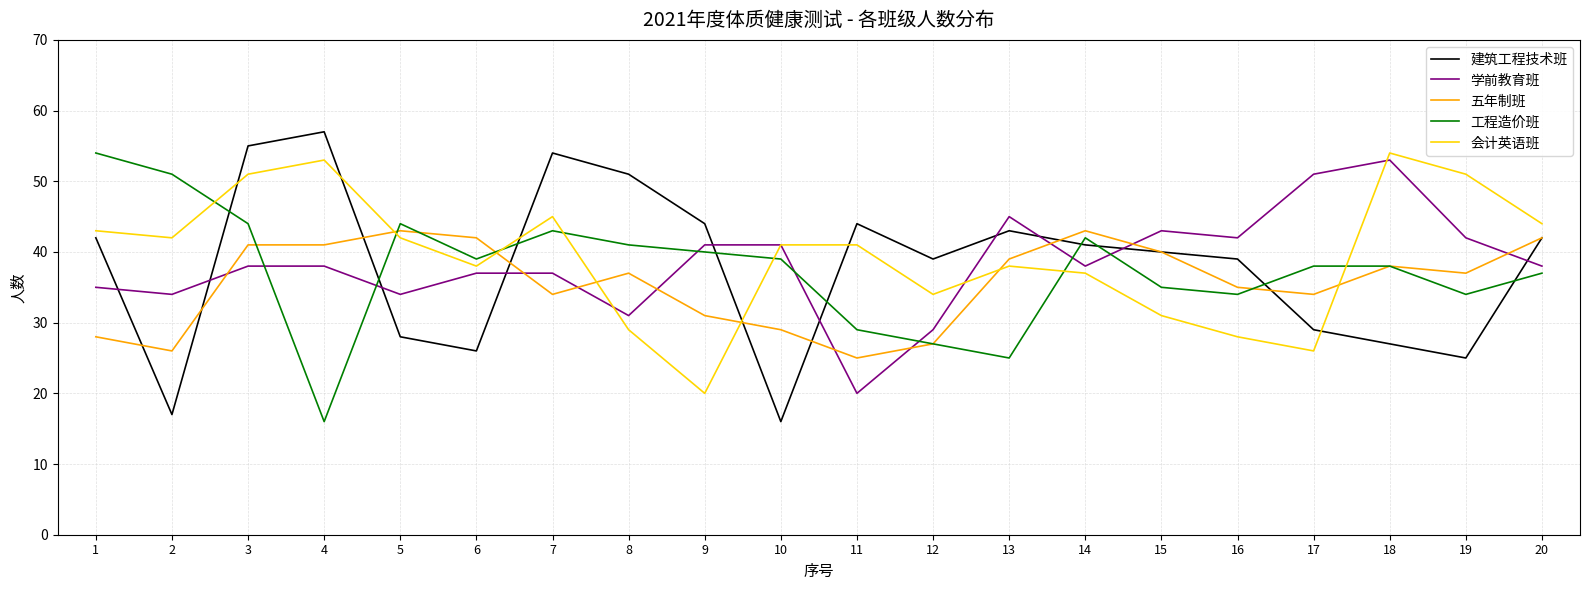

Reading left to right, what are all the values shown in this chart?

建筑工程技术班: 42	17	55	57	28	26	54	51	44	16	44	39	43	41	40	39	29	27	25	42
学前教育班: 35	34	38	38	34	37	37	31	41	41	20	29	45	38	43	42	51	53	42	38
五年制班: 28	26	41	41	43	42	34	37	31	29	25	27	39	43	40	35	34	38	37	42
工程造价班: 54	51	44	16	44	39	43	41	40	39	29	27	25	42	35	34	38	38	34	37
会计英语班: 43	42	51	53	42	38	45	29	20	41	41	34	38	37	31	28	26	54	51	44